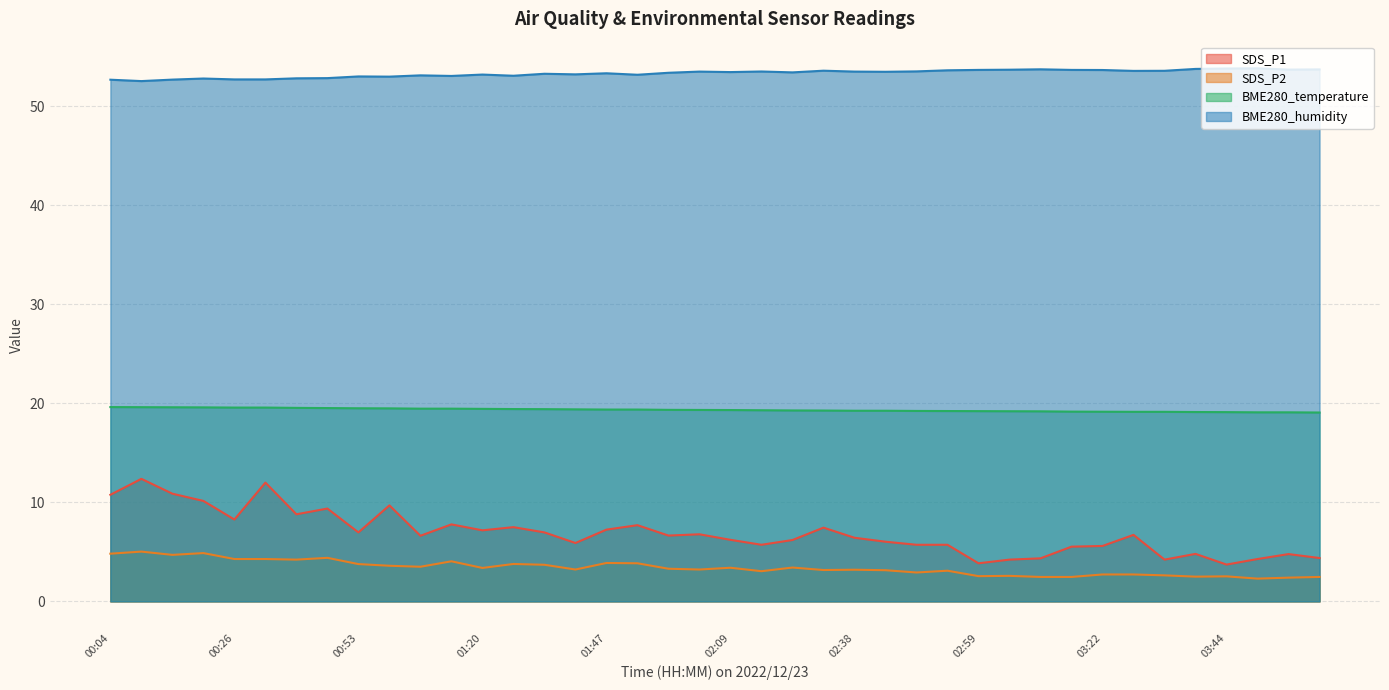

What is the spread (max minus min) of values at 01:47?

49.5